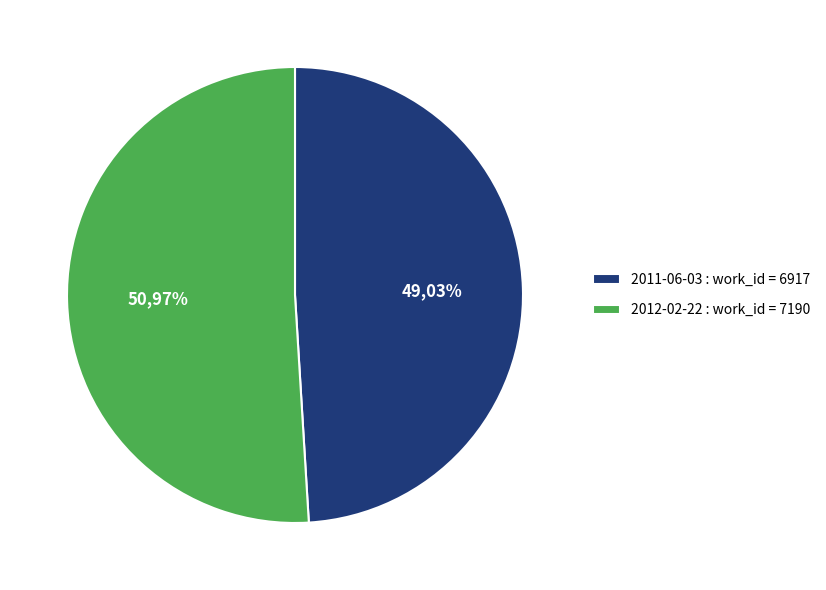

Is the sum of 2011-06-03 and 2012-02-22 greater than half?

Yes